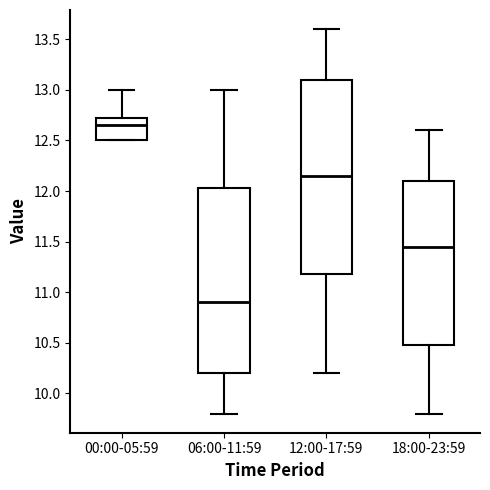

Which box has the lowest median line?

06:00-11:59